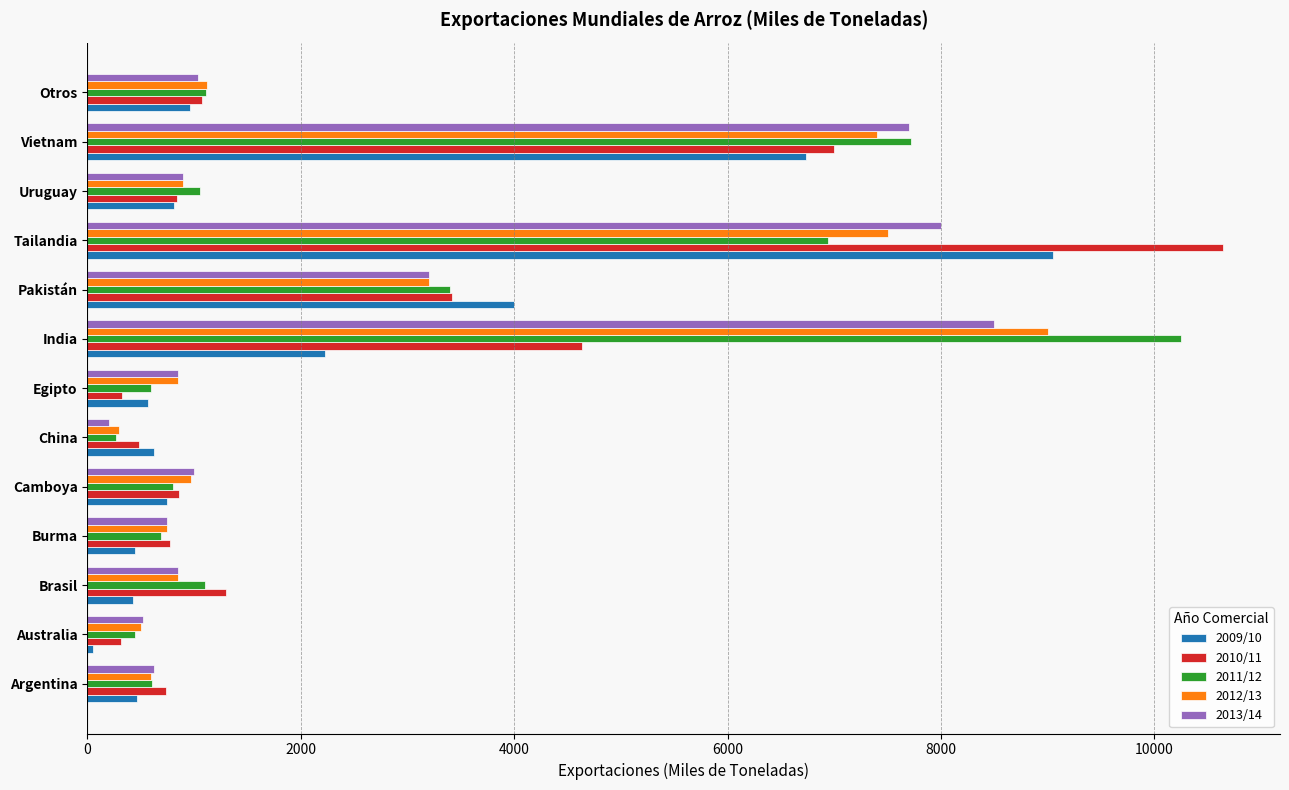

Which category has the highest value in the 2013/14 series?

India